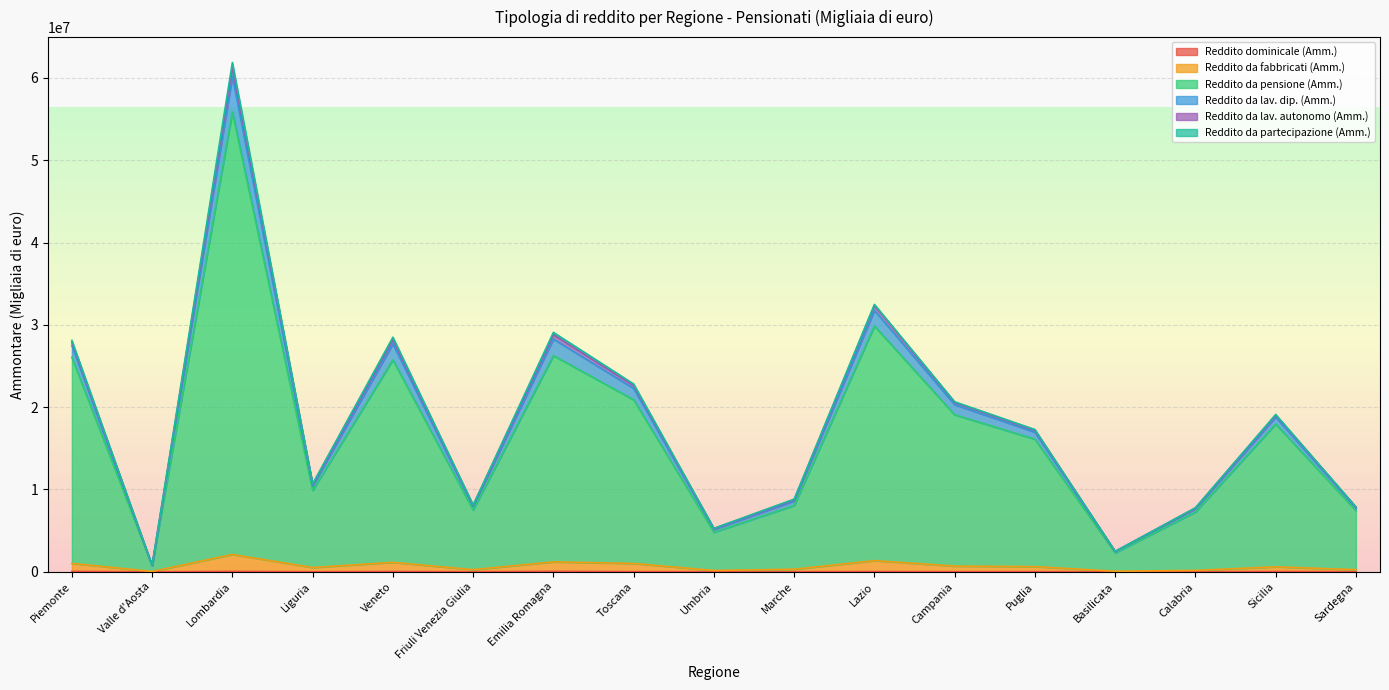

Where does the Reddito da fabbricati (Amm.) series first go above 605627?

Piemonte